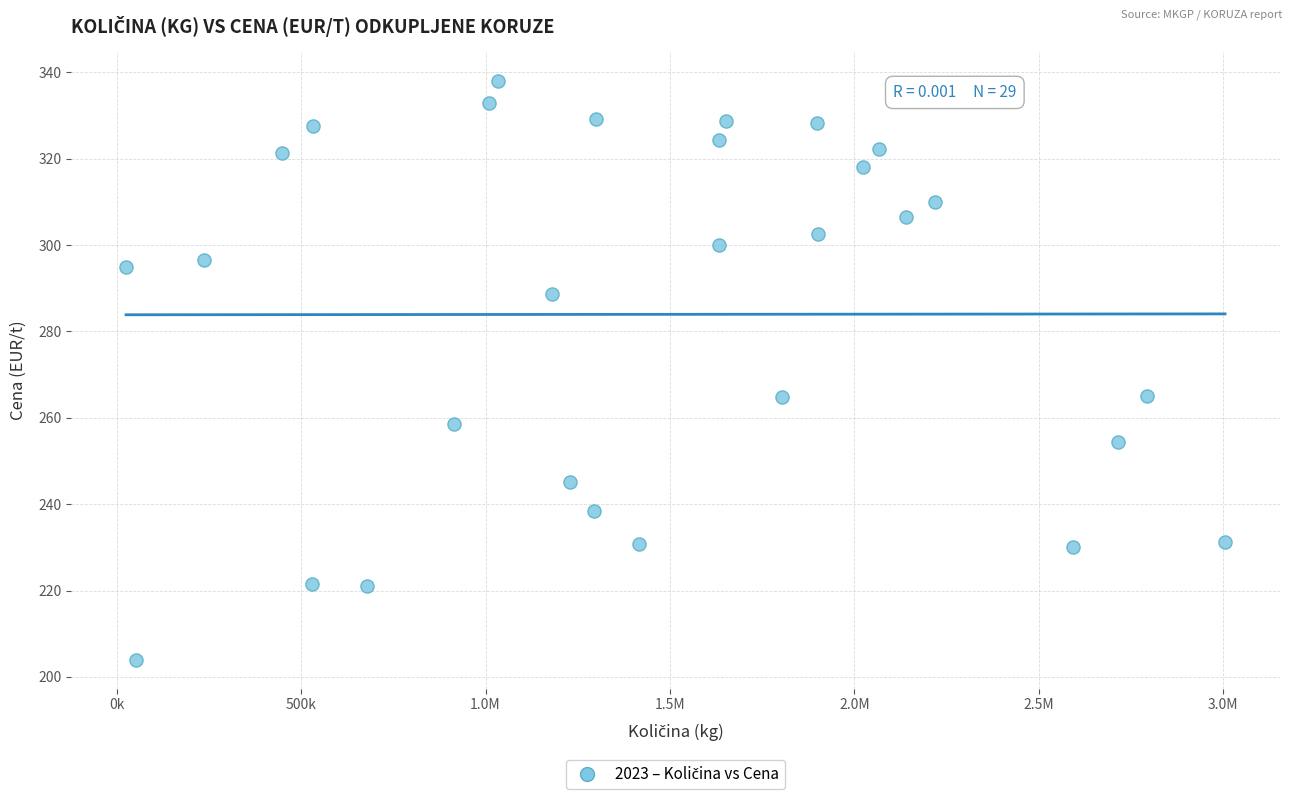

What is the range of X values (max minus min)?

2979430.0